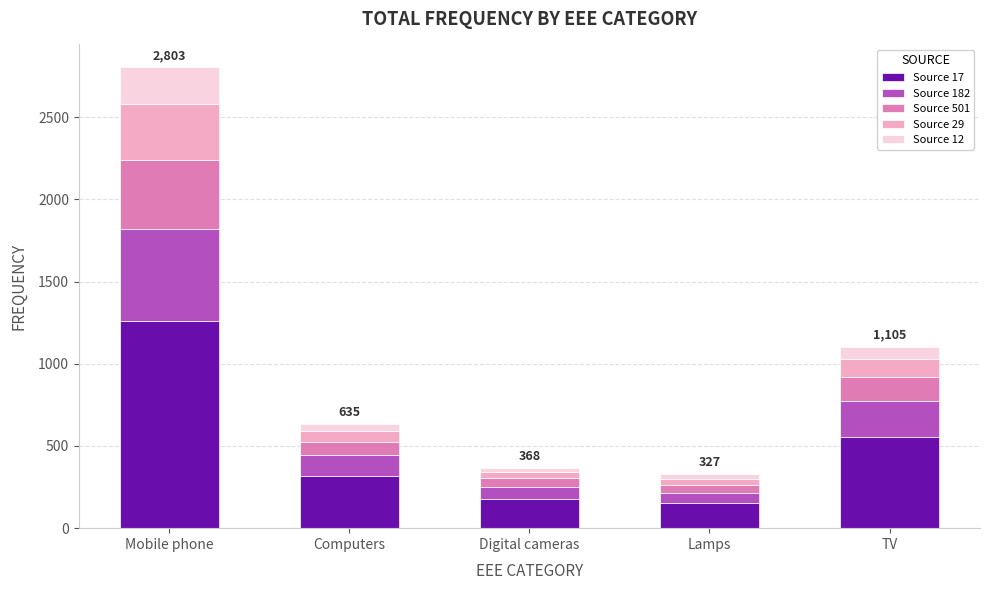

Reading left to right, transcribe the values for Source 17.

1261.4	317.5	176.6	150.4	552.5